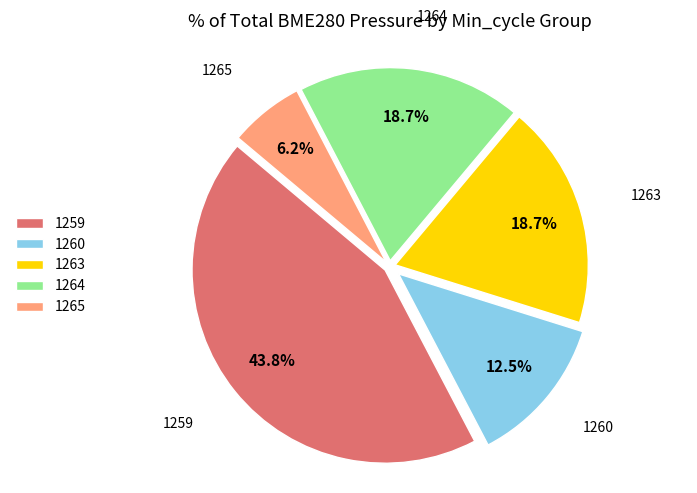

How many segments does this pie chart have?

5